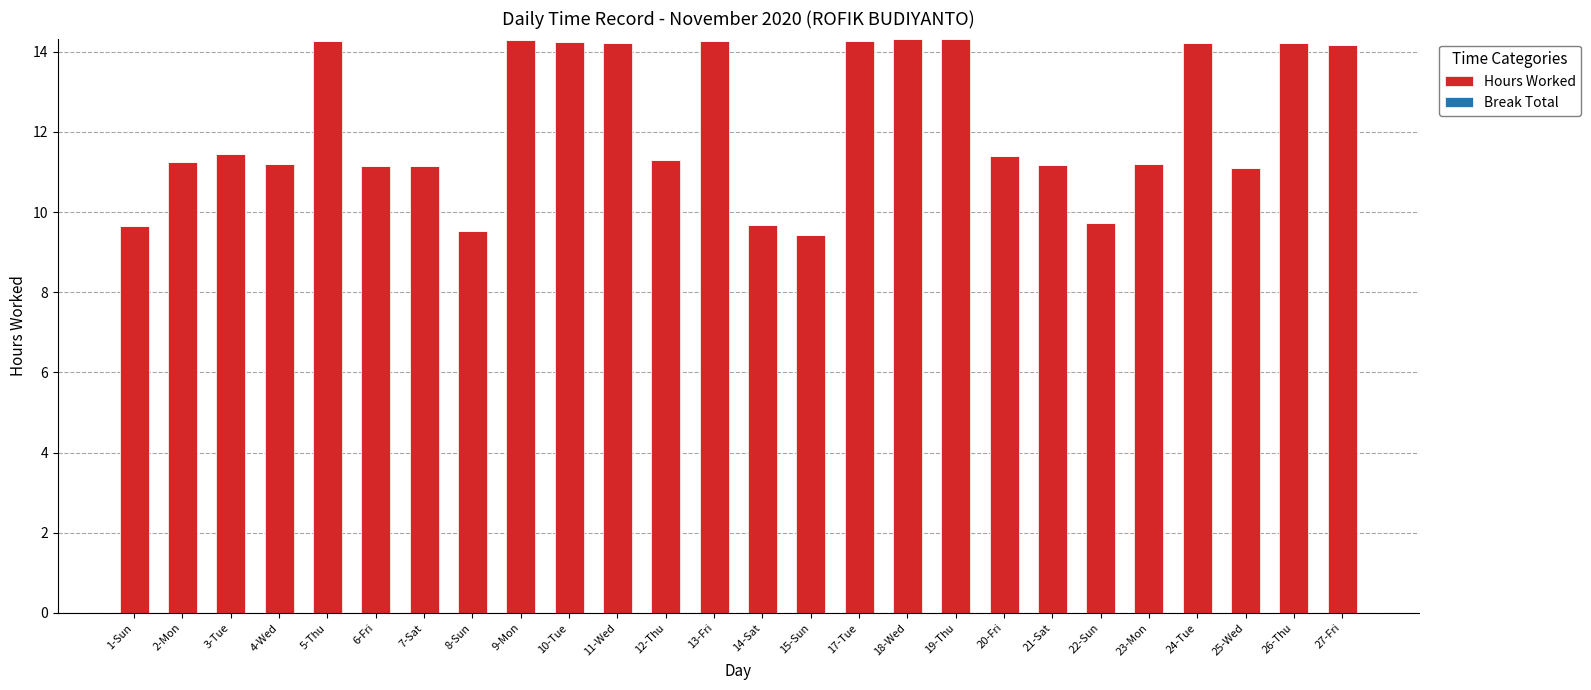

What is the average value?

12.2